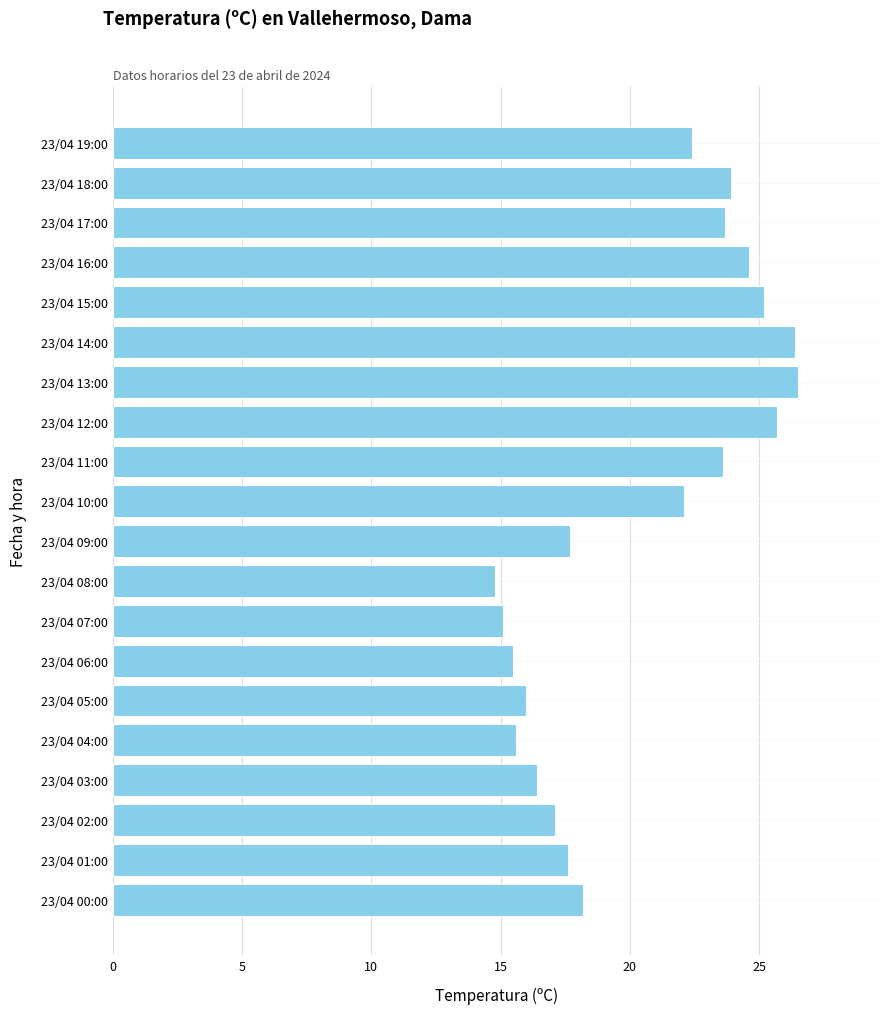

What is the change in value from 23/04 19:00 to 23/04 14:00?

+4.0